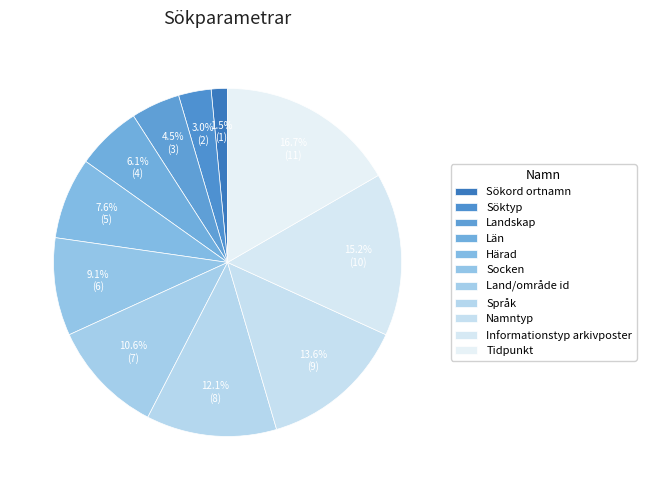

To the nearest percent, what is the combined percentage of Län and Socken?

15%